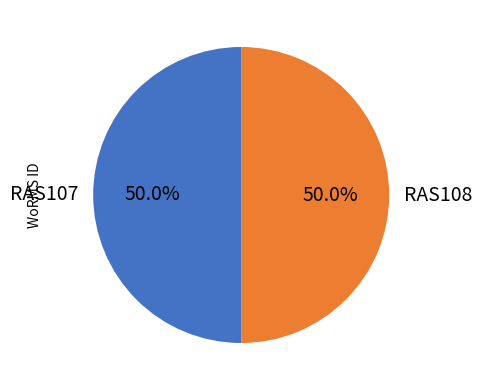

The RAS108 slice represents 42% of the pie. True or false?

False